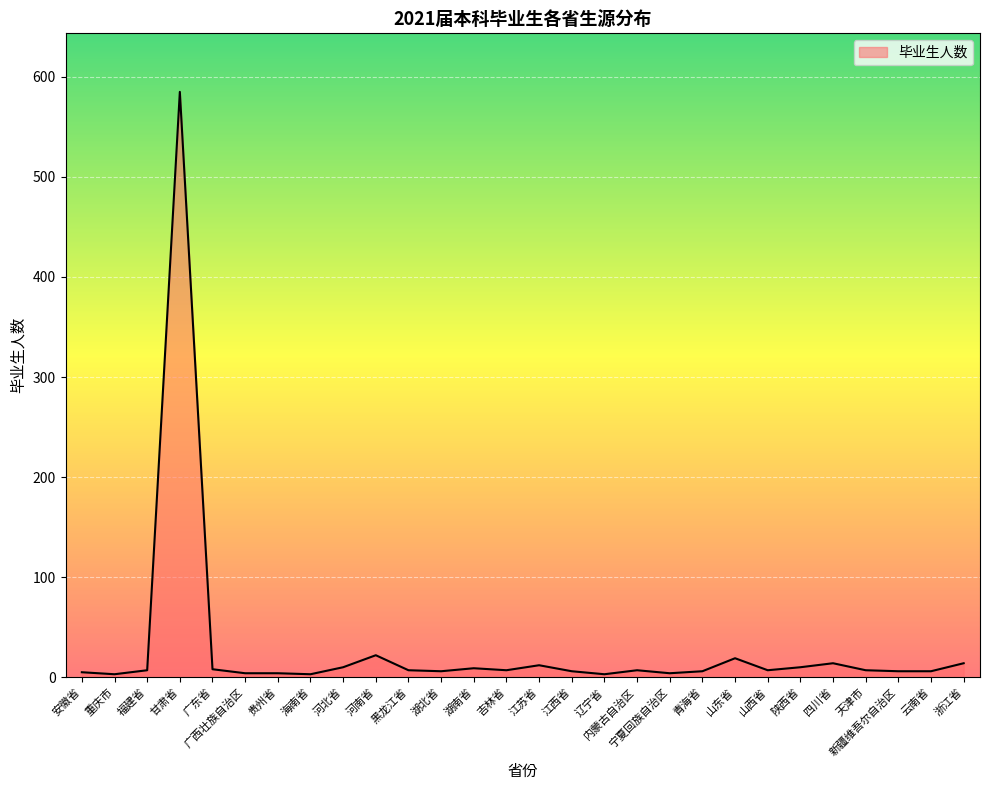

What is the sum of the values at 黑龙江省 and 海南省?

10